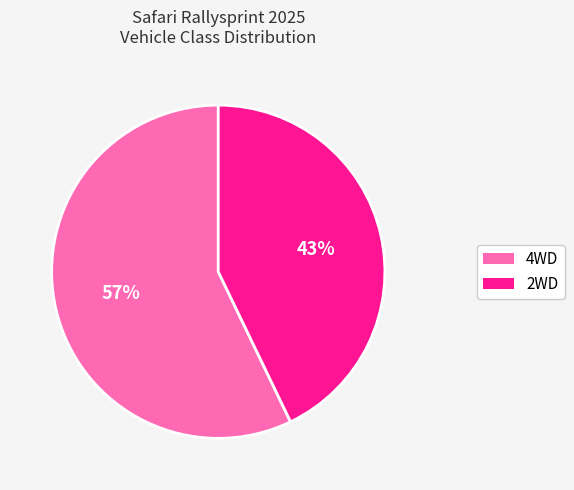

Which slice is the largest?

4WD